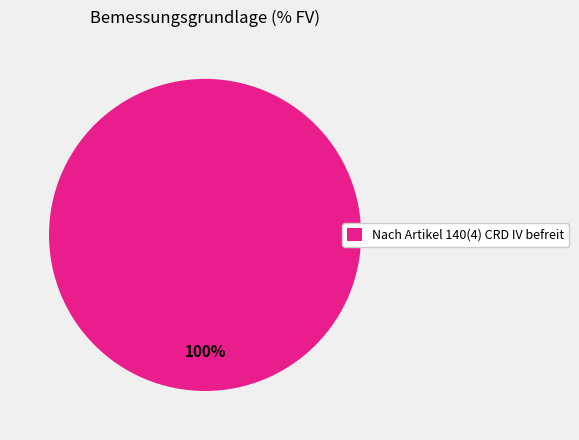

To the nearest percent, what portion does Nach Artikel 140(4) CRD IV befreit represent?

100%